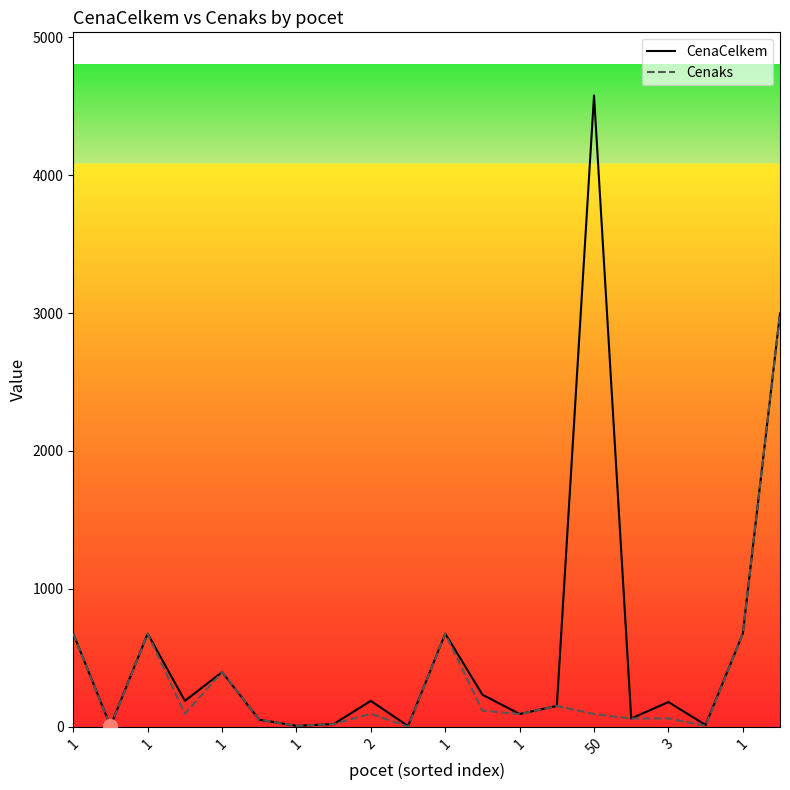

What is the label of the 7th point from the left?

1